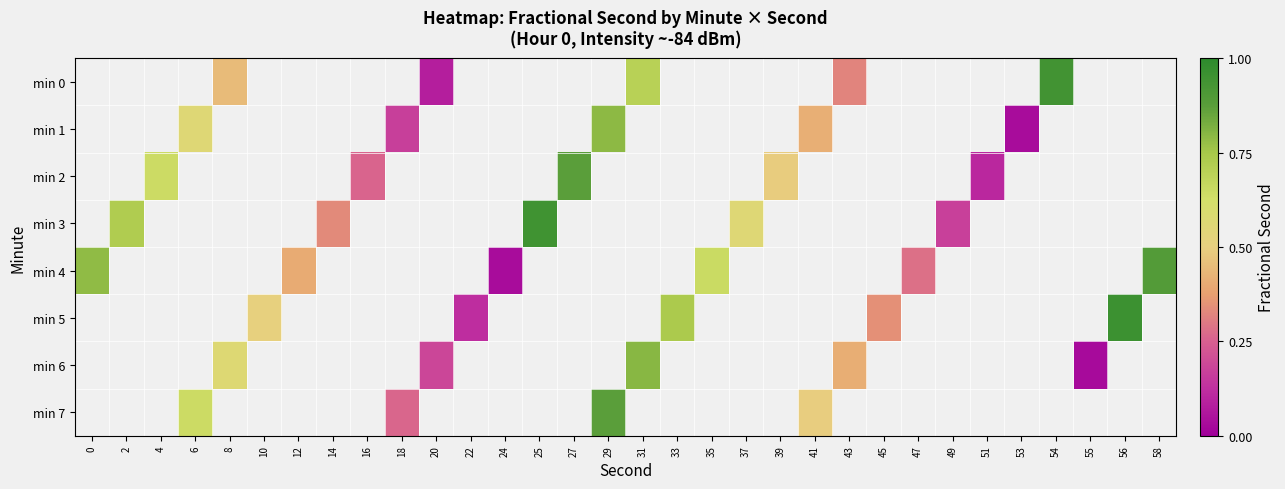

How many values in the row_0 series exceed 0?

5